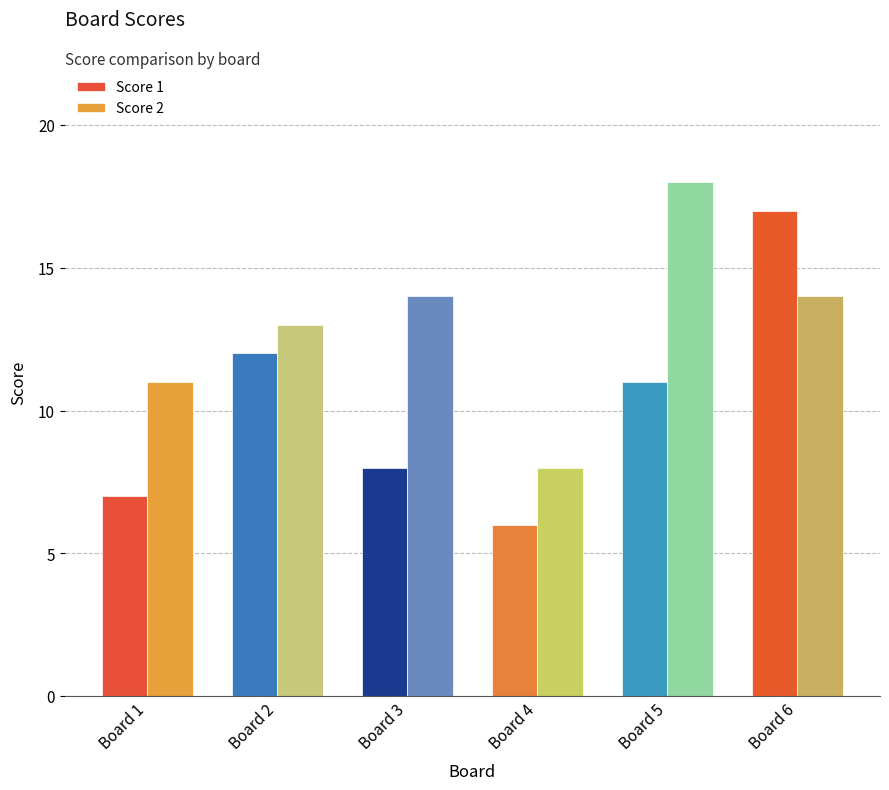

What is the value of the Score 1 bar at the 3rd from the left?

8